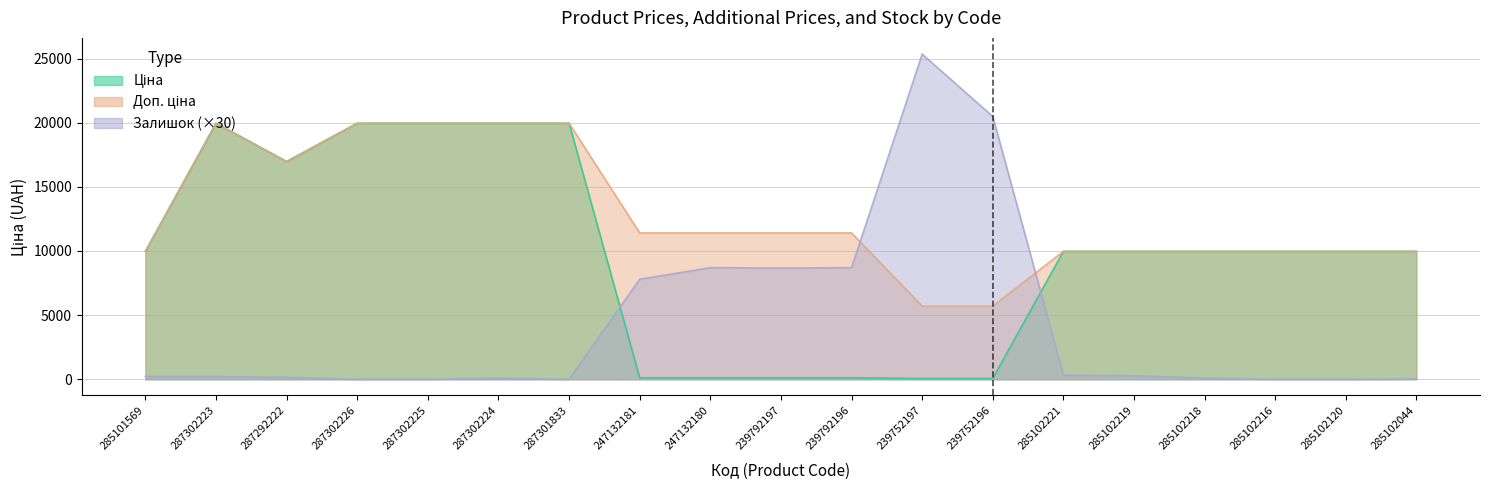

What is the highest value of the Залишок series?

25350.0